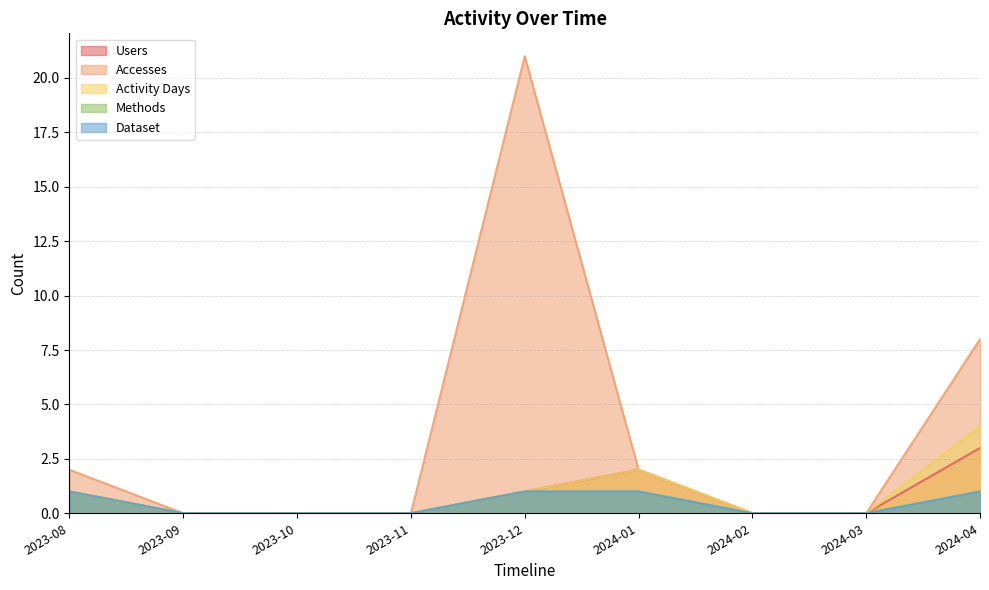

What is the label of the 7th point from the right?

2023-10